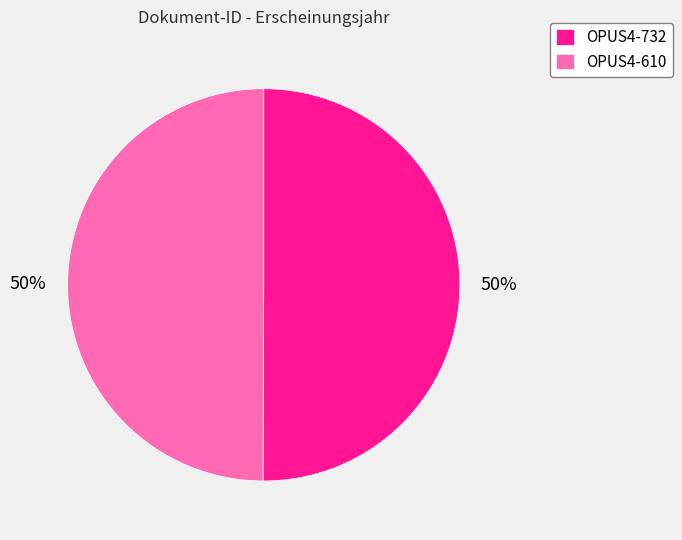

Approximately how many times larger is the value at OPUS4-732 compared to OPUS4-610?

1.0